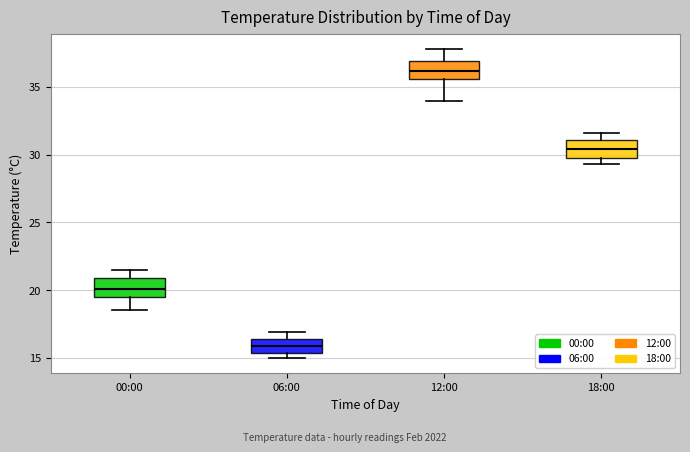

Which box has the highest median line?

12:00